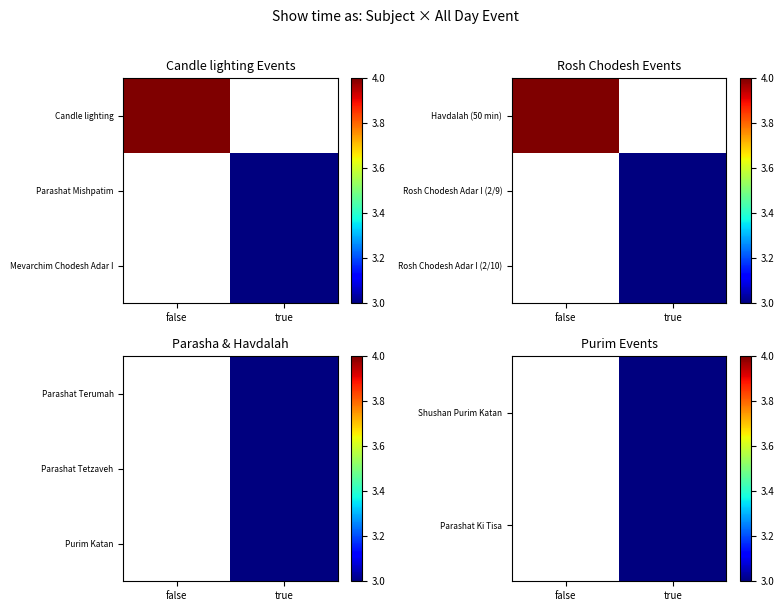

True or false: Purim Katan has a value of 3.0 at true.

True